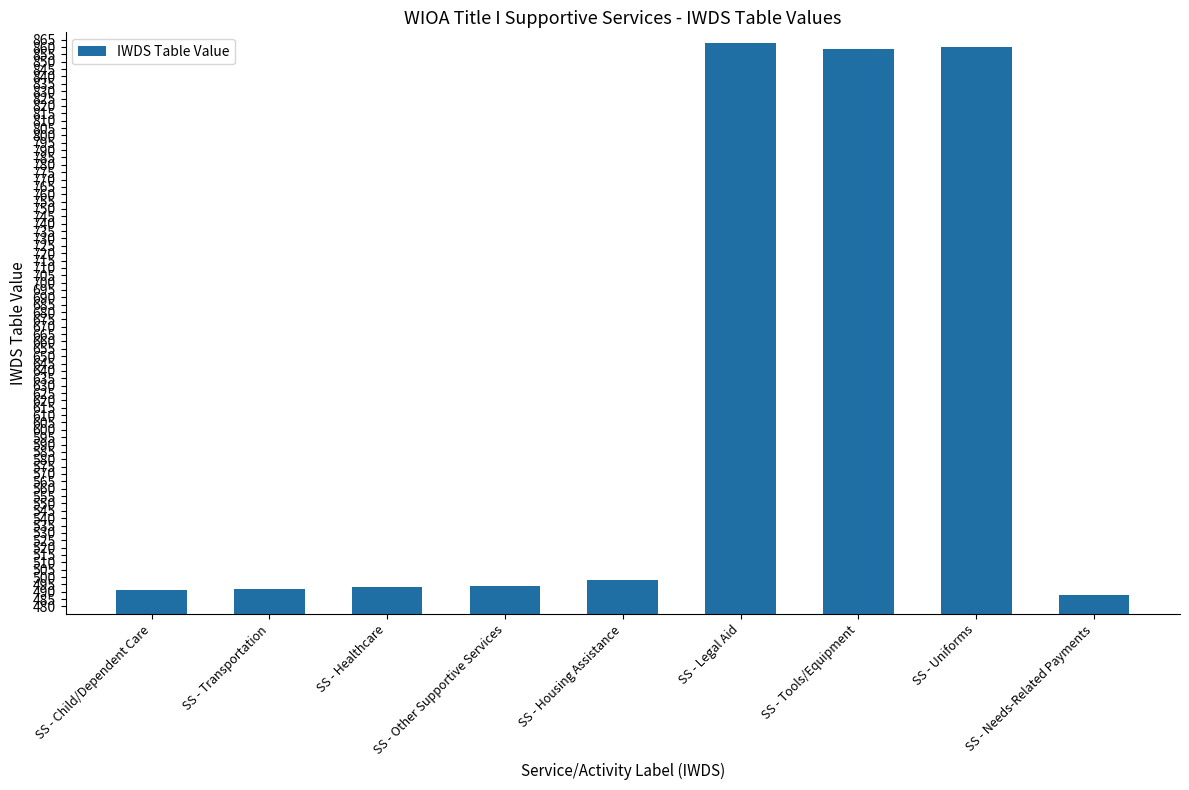

What is the average value?

615